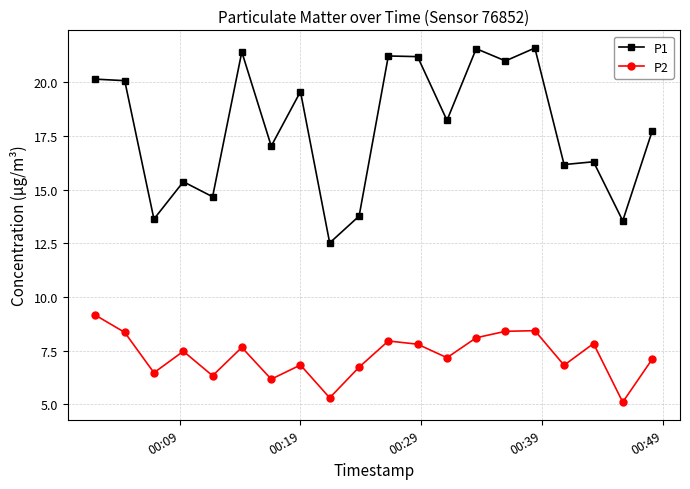

What is the smallest value displayed?

5.1